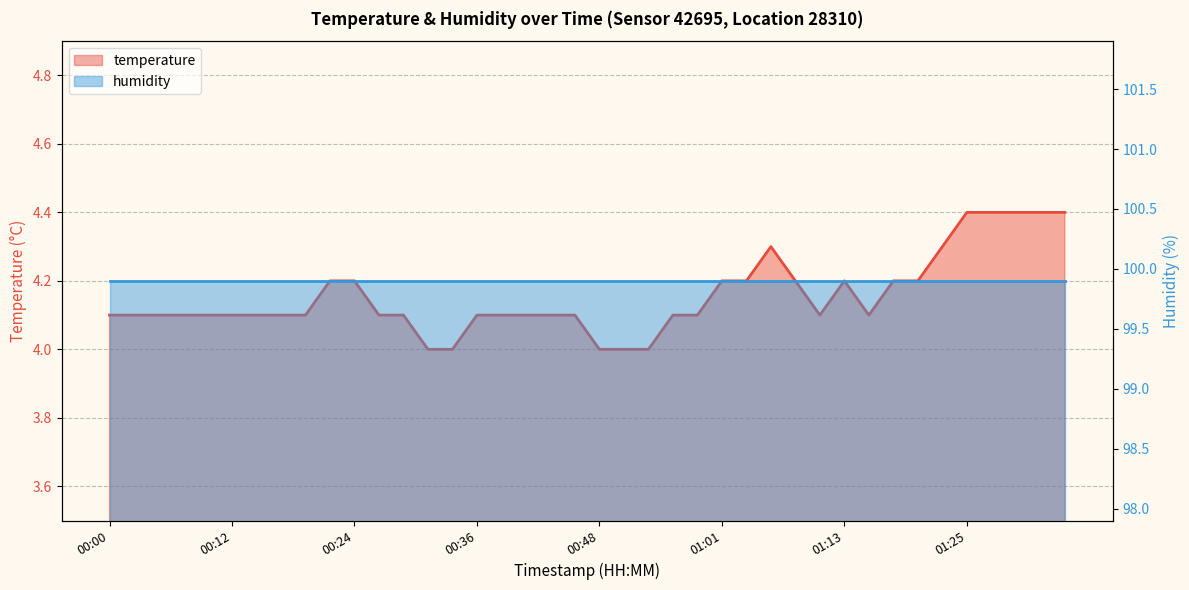

Reading left to right, what are all the values shown in this chart?

00:00=4.1	00:02=4.1	00:05=4.1	00:07=4.1	00:10=4.1	00:12=4.1	00:14=4.1	00:17=4.1	00:19=4.1	00:22=4.2	00:24=4.2	00:27=4.1	00:29=4.1	00:31=4.0	00:34=4.0	00:36=4.1	00:39=4.1	00:41=4.1	00:44=4.1	00:46=4.1	00:48=4.0	00:51=4.0	00:53=4.0	00:56=4.1	00:58=4.1	01:01=4.2	01:03=4.2	01:05=4.3	01:08=4.2	01:10=4.1	01:13=4.2	01:15=4.1	01:18=4.2	01:20=4.2	01:22=4.3	01:25=4.4	01:27=4.4	01:30=4.4	01:32=4.4	01:35=4.4